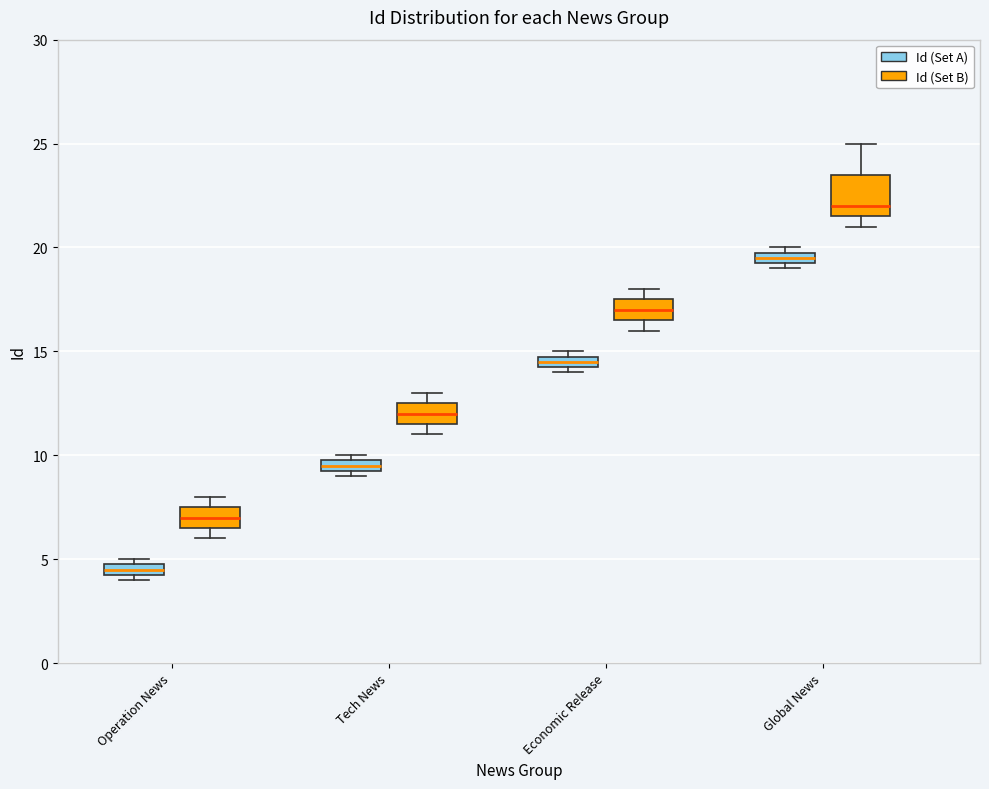

Which box's median line is the lowest?

Operation News (Id (Set A))